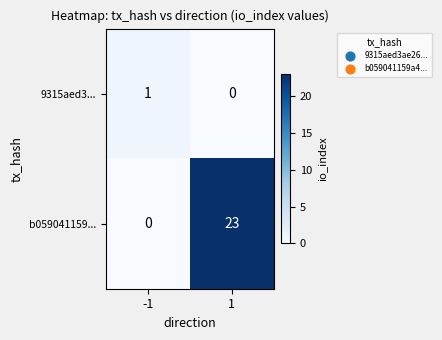

Reading left to right, extract all data points from this chart.

9315aed3...: -1=1	1=0
b059041159...: -1=0	1=23